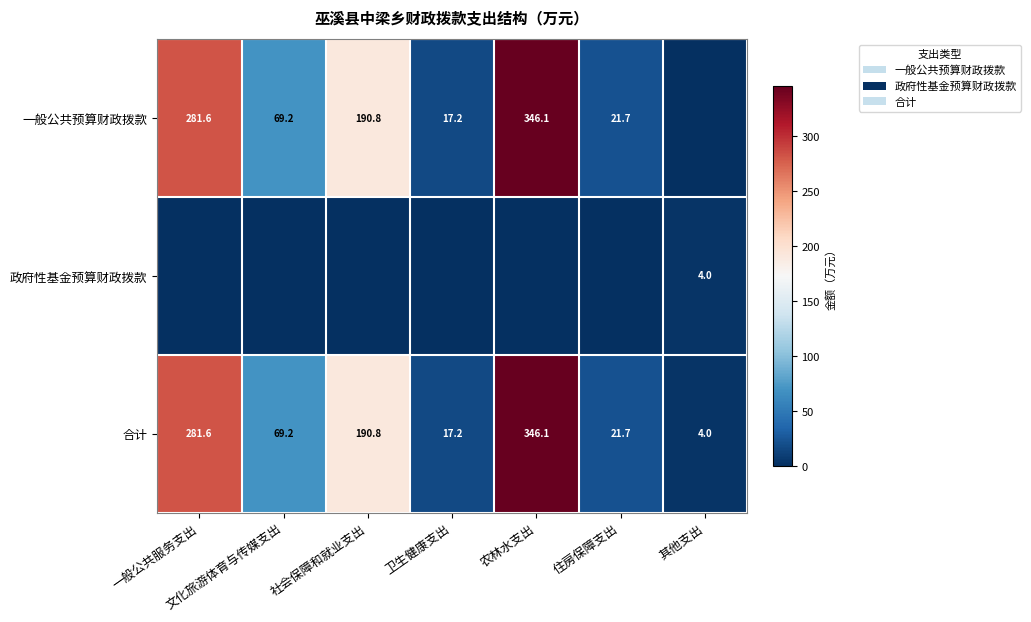

At how many categories does at least one series exceed 191?

2